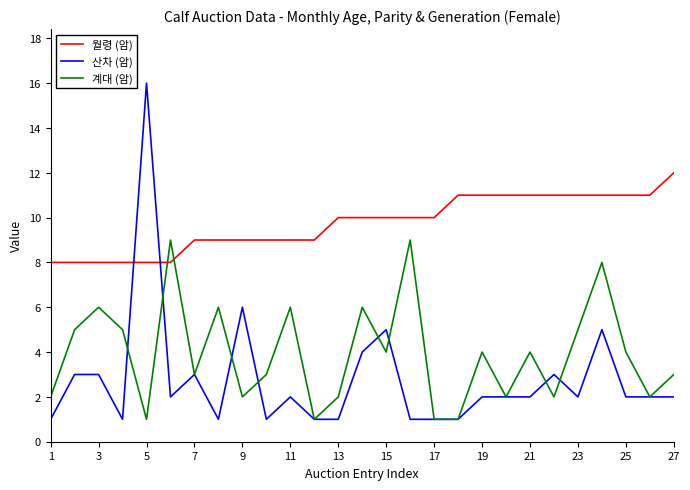

Which series has the largest total across all categories?

월령 (암)